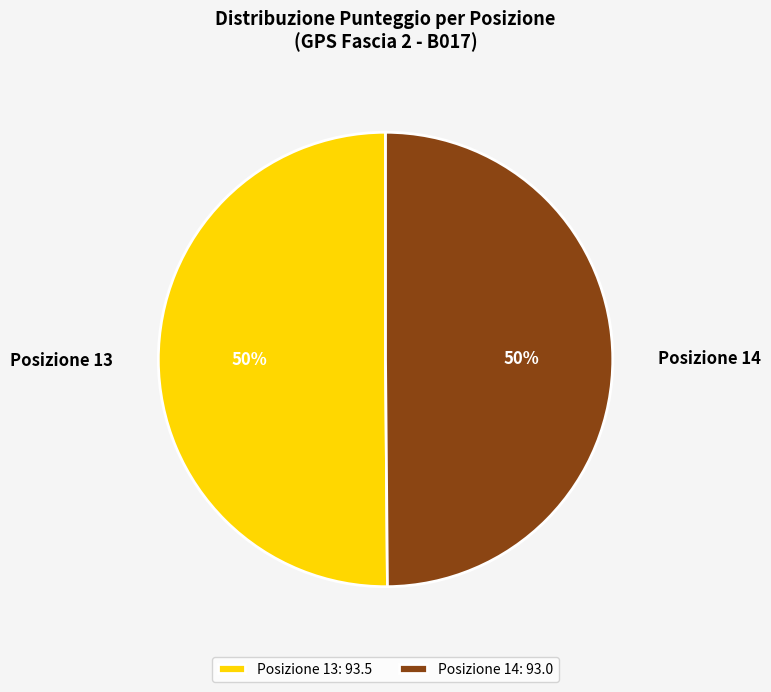

True or false: Posizione 13 accounts for 50% of the total.

True